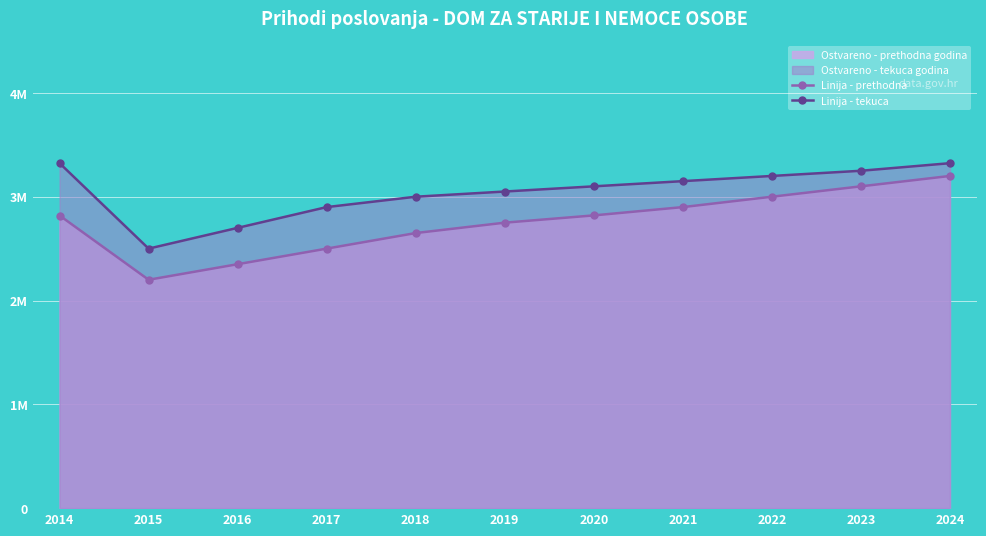

Where does the Linija - prethodna series first go above 2818965?

2014